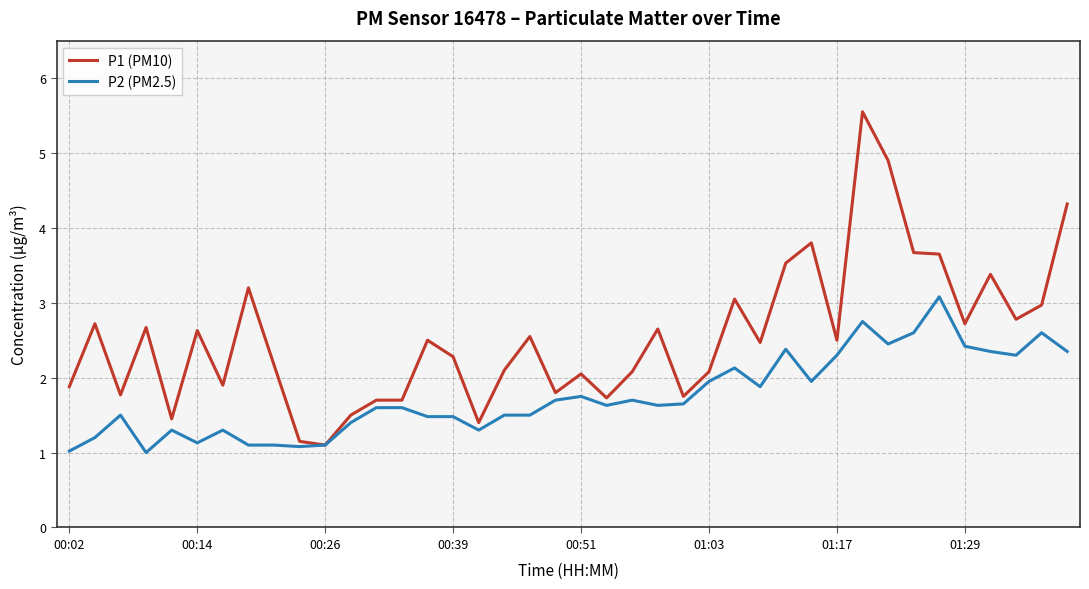

How many categories are shown in the chart?

40